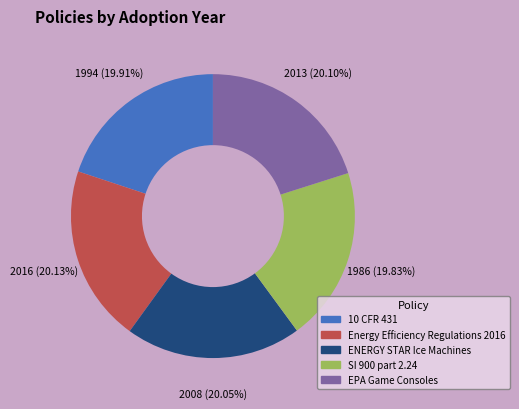

Is it true that Energy Efficiency Regulations 2016 is 20% of the pie?

True